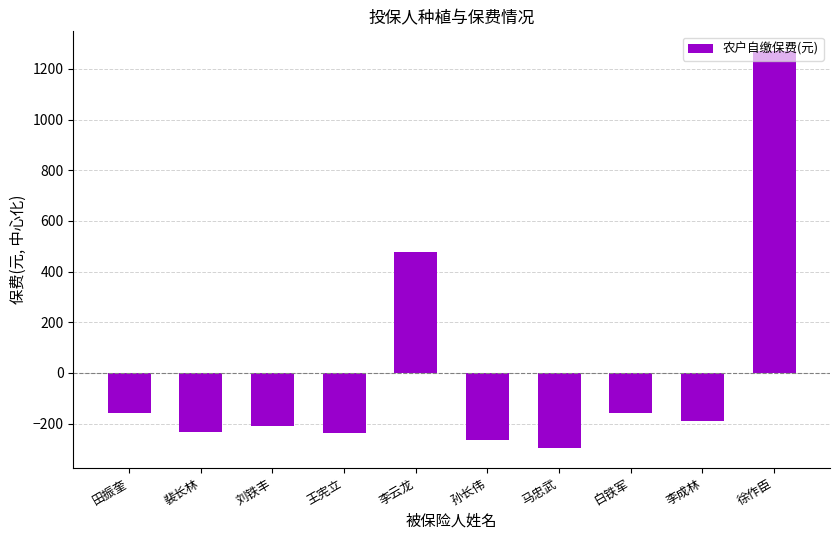

The chart shows a value of -402.8 at 王宪立. True or false?

False